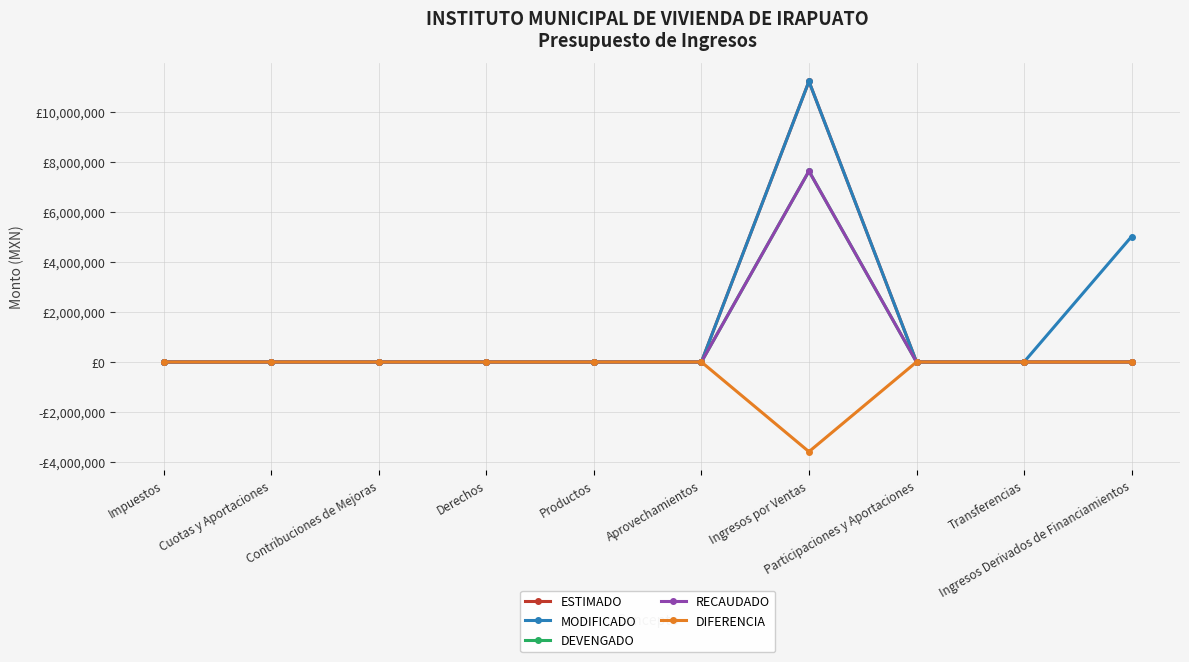

Rank the categories by MODIFICADO value from highest to lowest.

Ingresos por Ventas, Ingresos Derivados de Financiamientos, Impuestos, Cuotas y Aportaciones, Contribuciones de Mejoras, Derechos, Productos, Aprovechamientos, Participaciones y Aportaciones, Transferencias